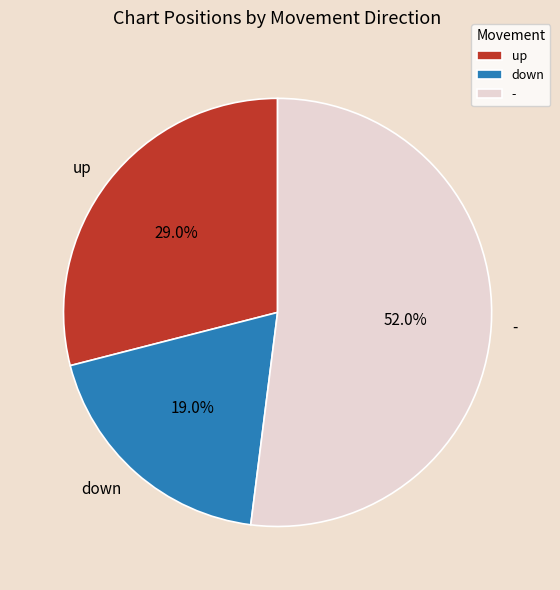

True or false: down accounts for 19% of the total.

True